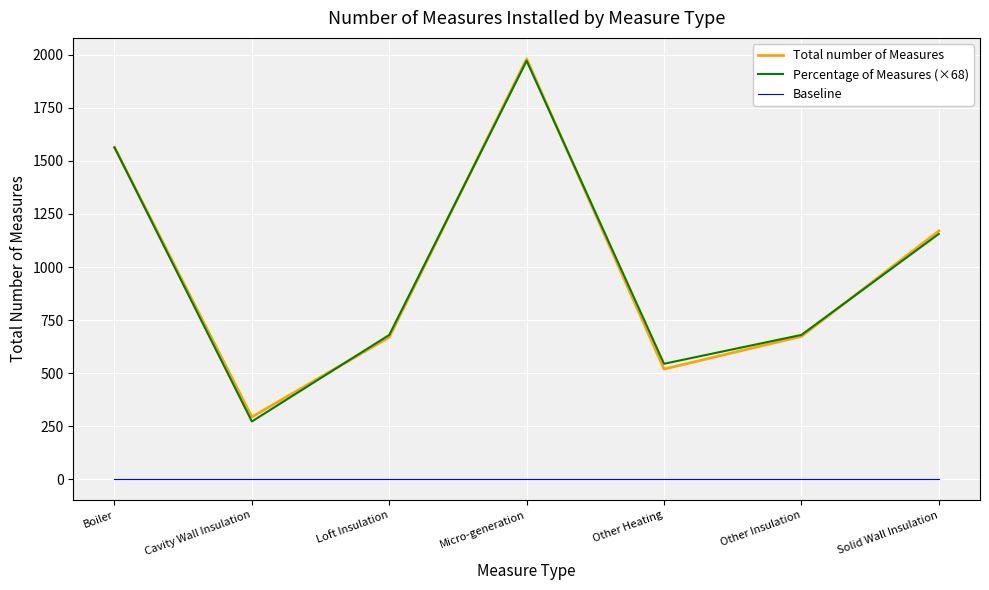

What is the difference between the maximum and minimum values in the Percentage of Measures (×68) series?

1700